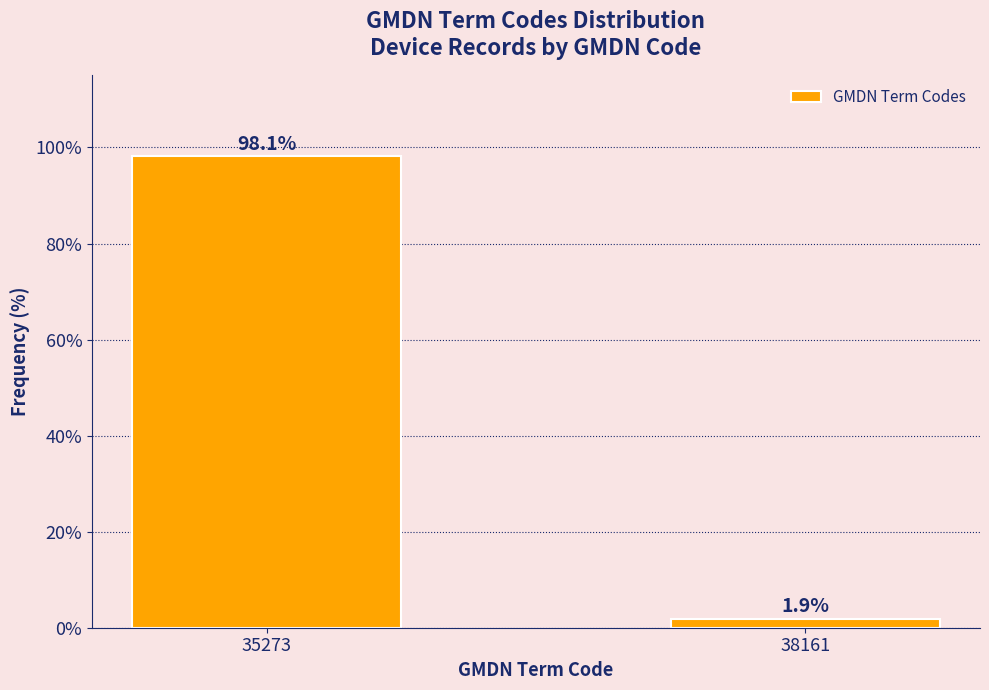

Reading left to right, transcribe all the data shown in this chart.

98.1	1.9